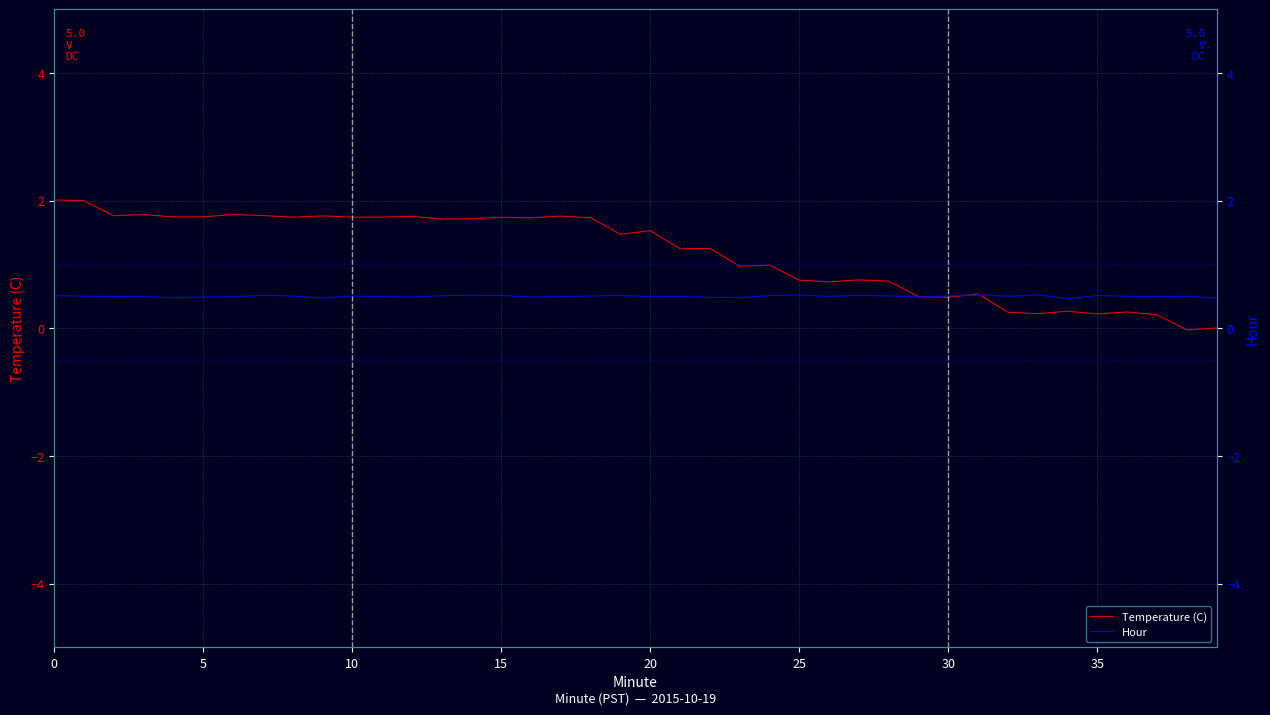

Which category has the lowest value in the Hour series?

34